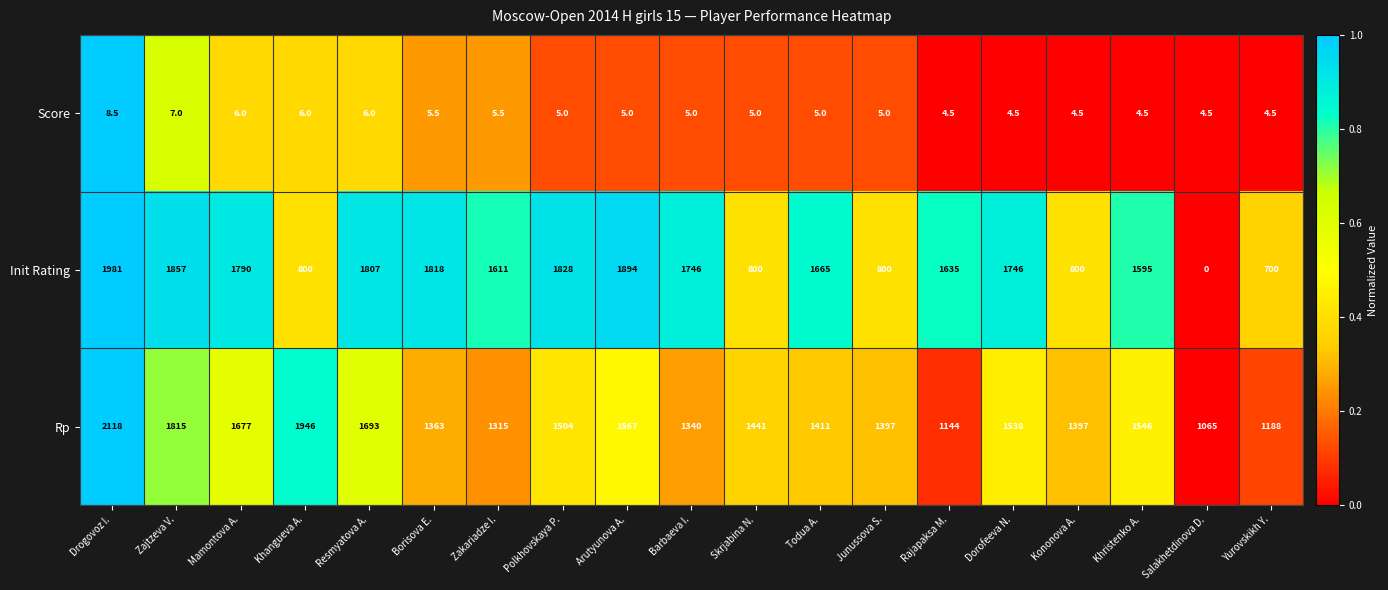

What is the difference between the Rp values at Drogovoz I. and Mamontova A.?

441.0